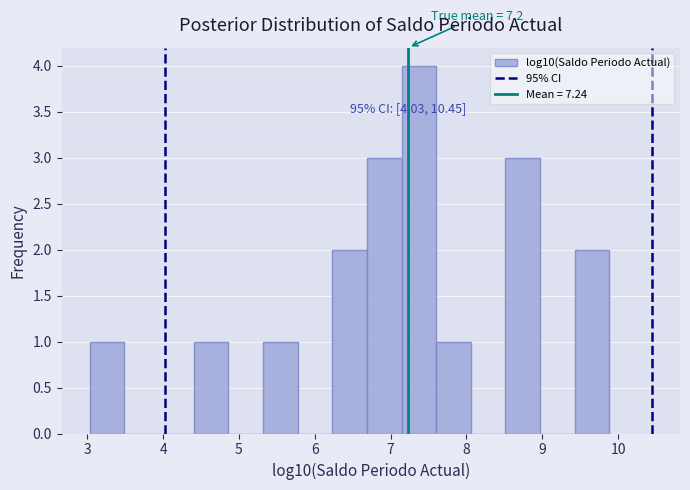

Which range on the x-axis has the tallest bar?

7.1 to 7.6